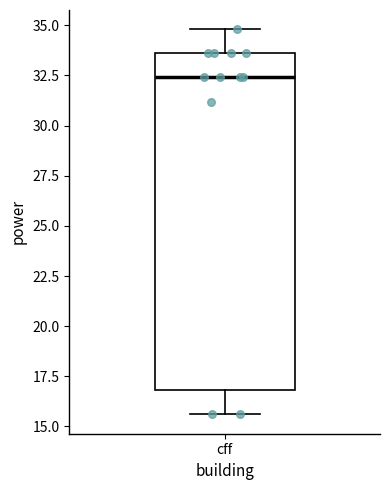

Transcribe this box plot: give where the median line is, the range the box spans, and where the two whiskers end, as read against the y-axis. The values are not printed on the chart, so give them approximately, as read against the axis.

median 32.5, box 17.0 to 33.5, whiskers 15.5 to 35.0